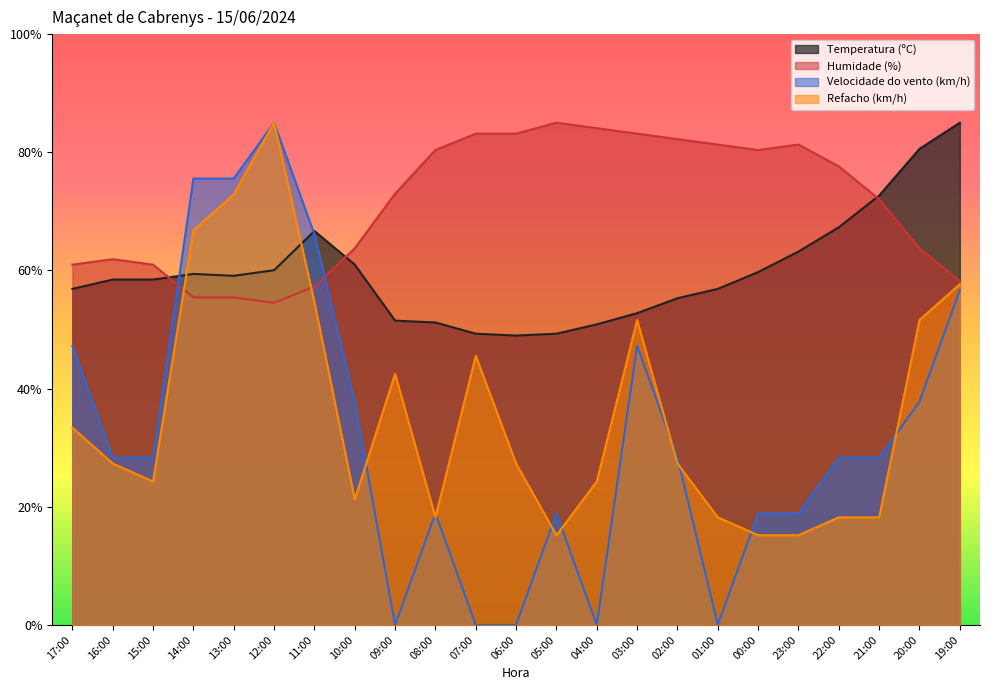

At how many categories does at least one series exceed 34?

23